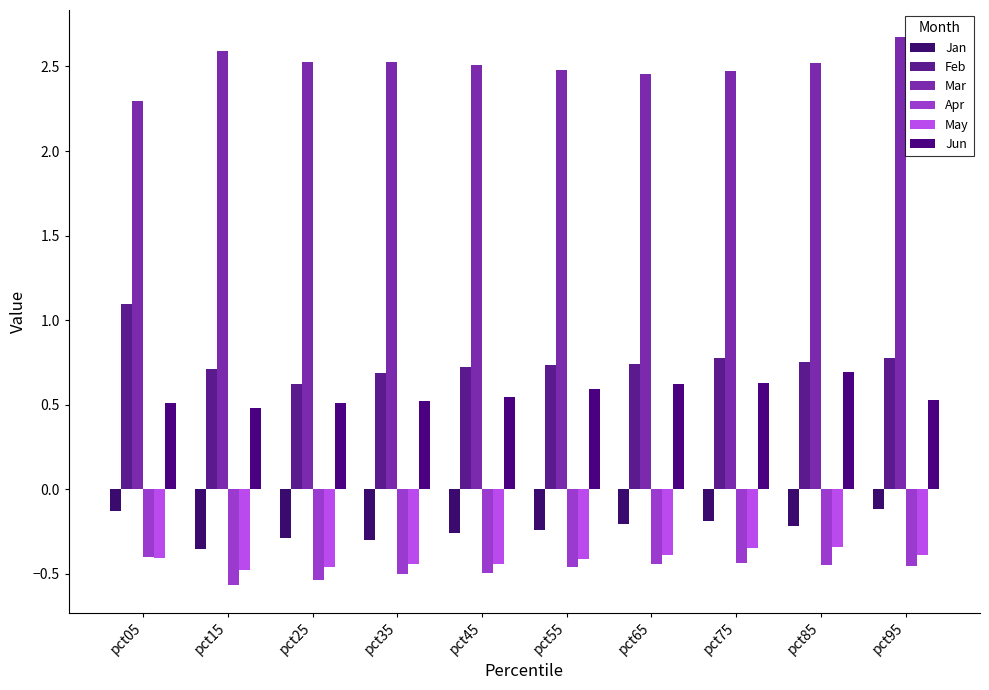

How many data points does each series have?

10